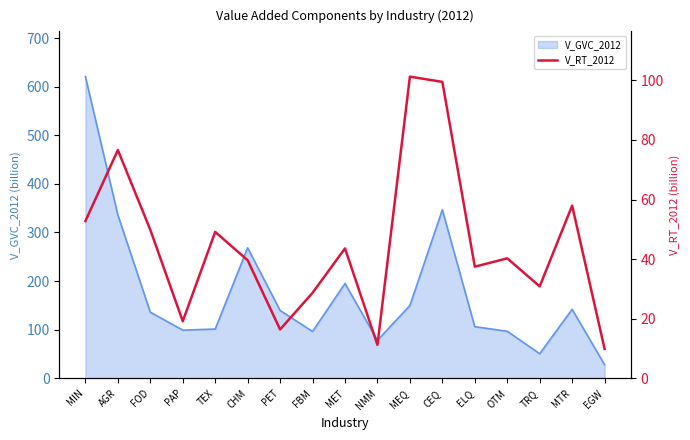

Approximately how many times larger is the value at PET compared to CHM?

0.4